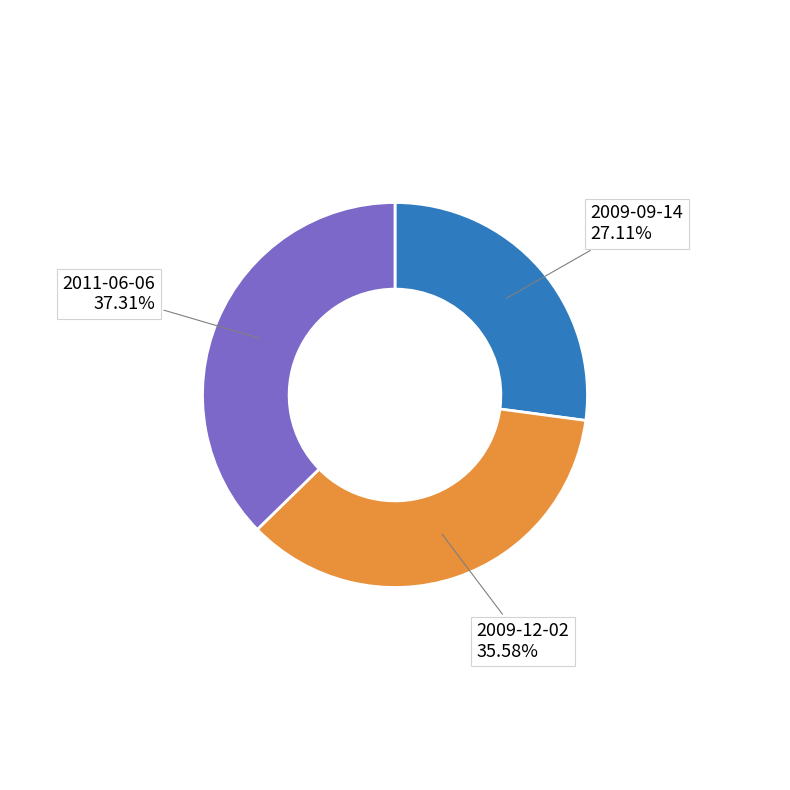

Is there any slice that represents more than half of the pie?

No